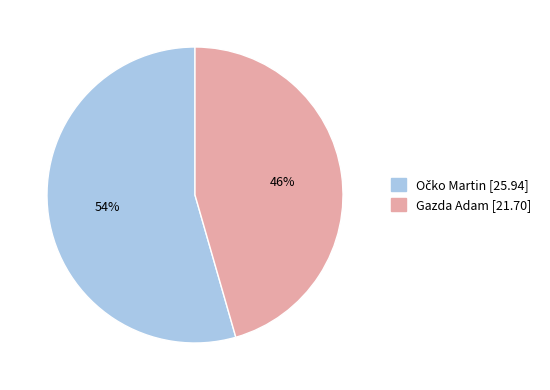

Is it true that Gazda Adam is 46% of the pie?

True